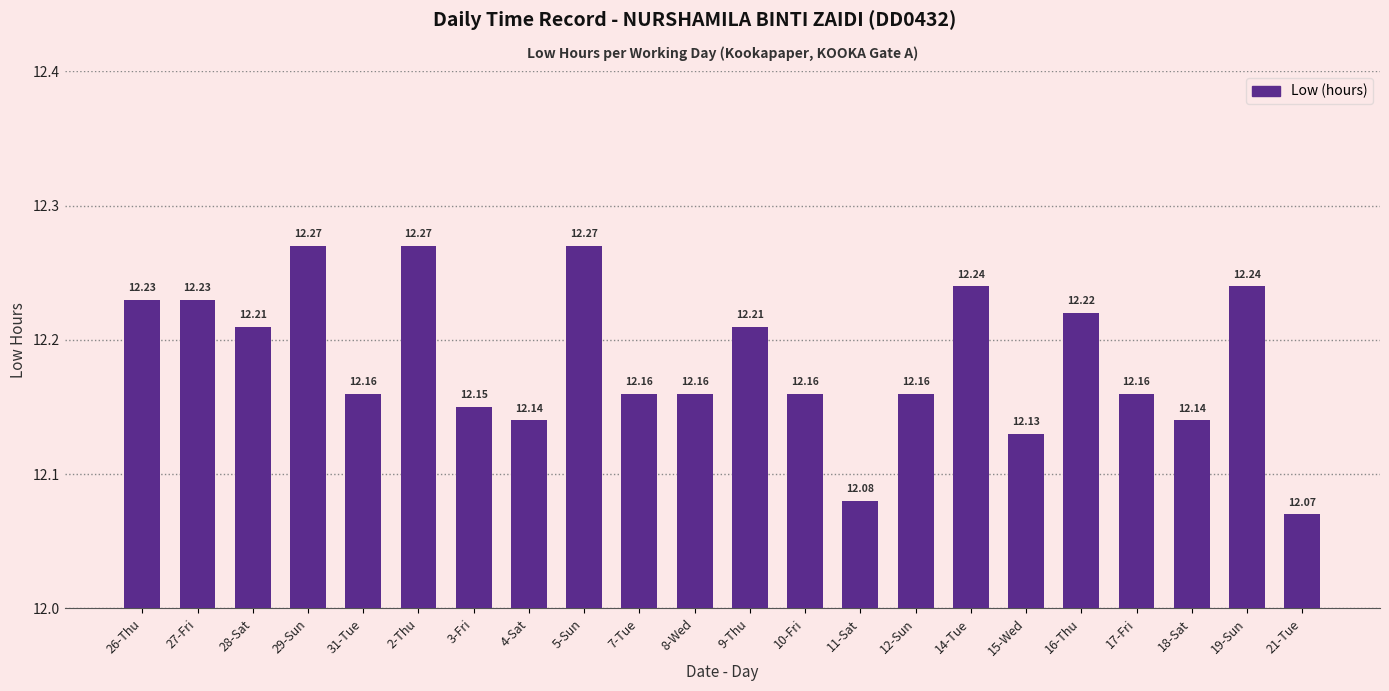

What is the label of the 20th bar from the right?

28-Sat